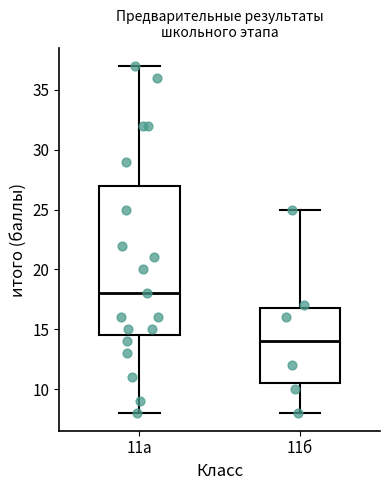

Reading left to right, read every box against the y-axis: the position of its median line, the range the box covers, and the ends of its whiskers. The values are not printed on the chart, so give them approximately, as read against the axis.

11а: median 18.0, box 14.5 to 27.0, whiskers 8.0 to 37.0
11б: median 14.0, box 10.5 to 17.0, whiskers 8.0 to 25.0